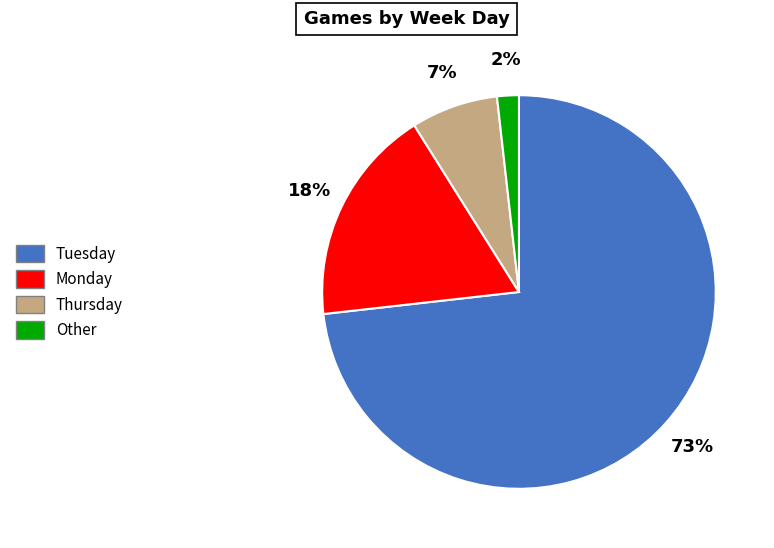

Does any single category account for the majority?

Yes